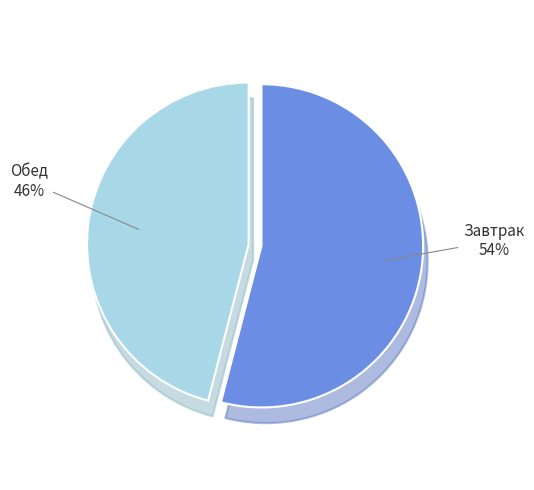

Which has a higher value, Обед or Завтрак?

Завтрак